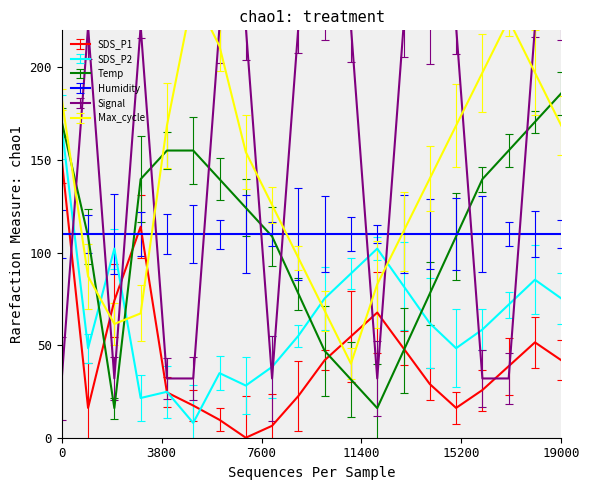

Where does the SDS_P2 series first go above 61?

0